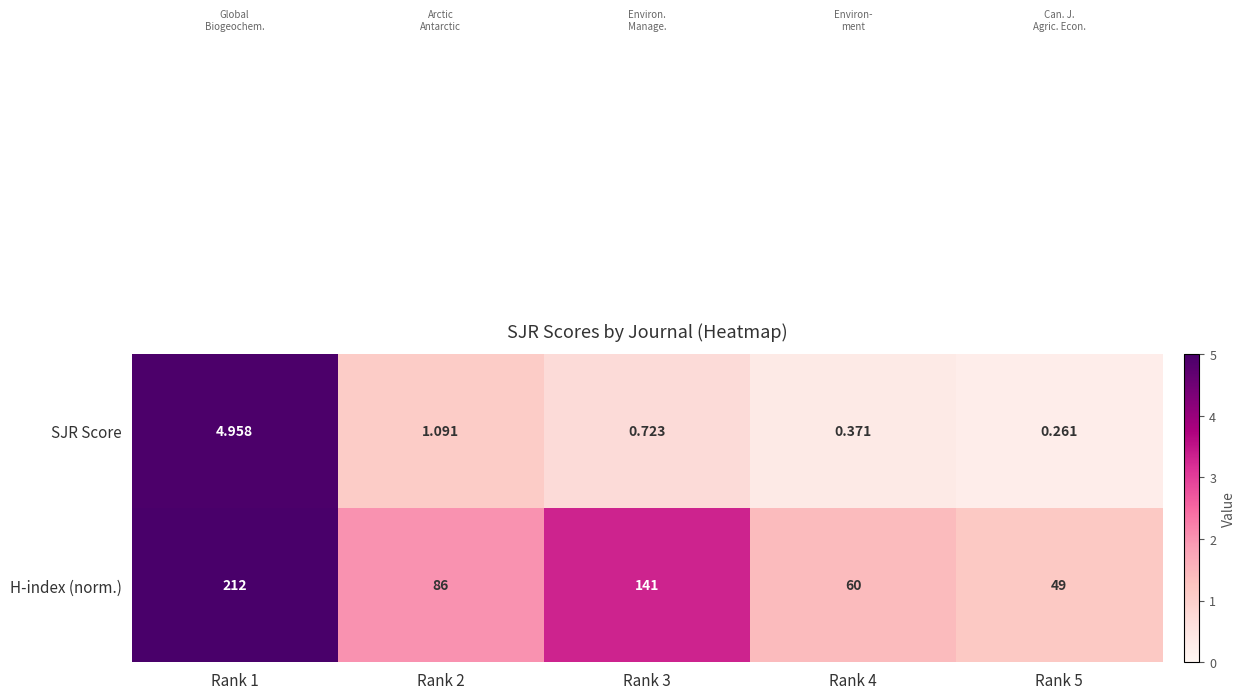

Rank the series by their maximum value, from lowest to highest.

SJR Score, H-index (norm.)